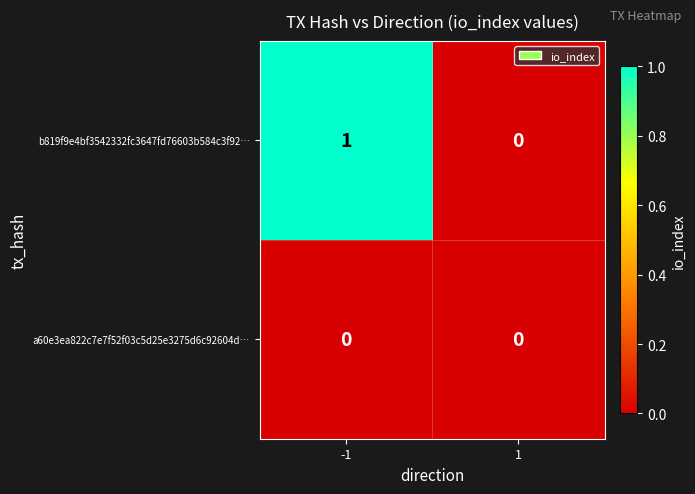

The value of b819f9e4bf3542332fc3647fd76603b584c3f92… at 1 is -1. True or false?

False